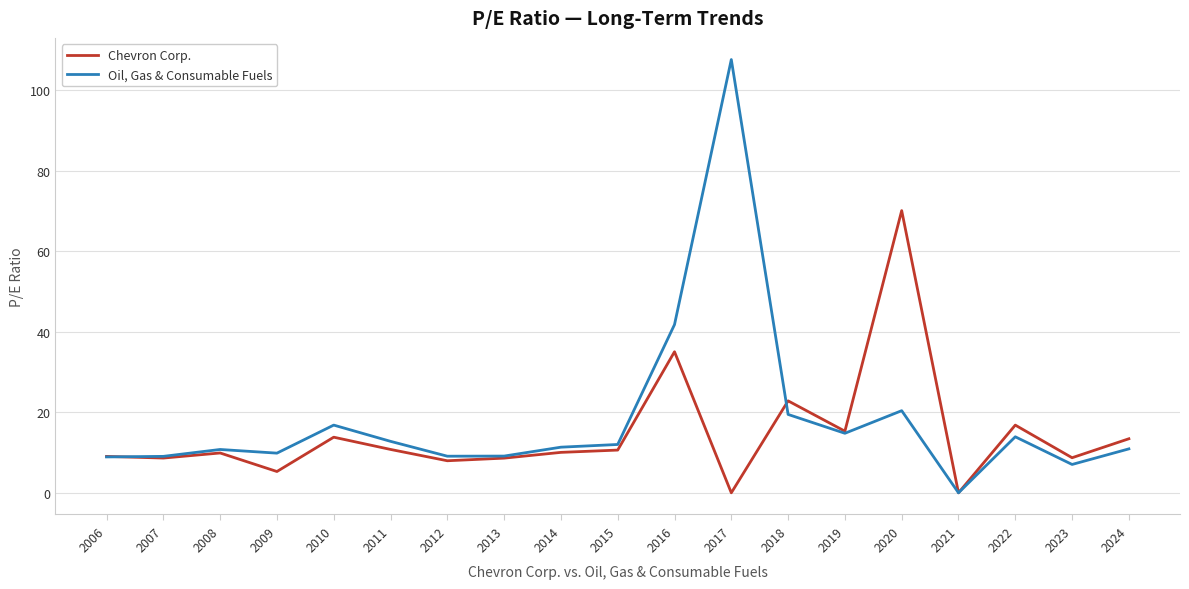

Which series has the widest spread of values?

Oil, Gas & Consumable Fuels